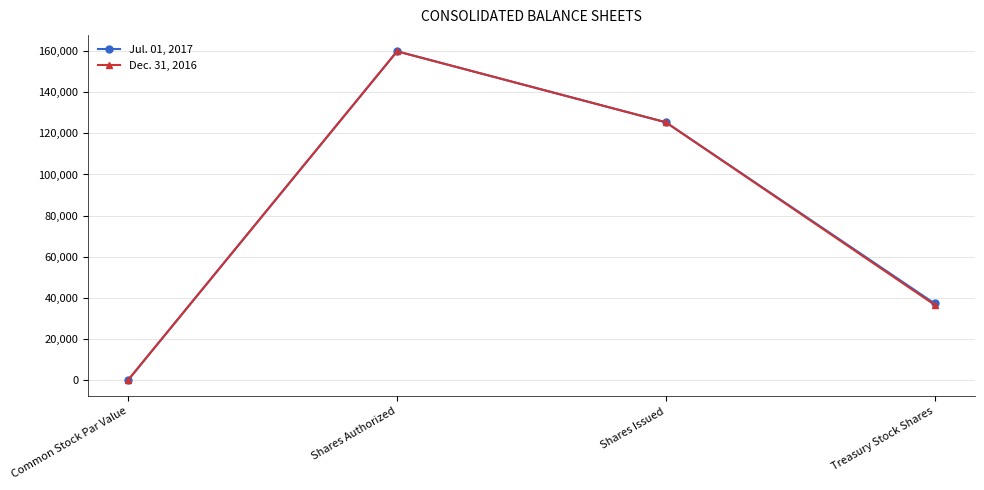

What is the difference between the Dec. 31, 2016 values at Shares Authorized and Treasury Stock Shares?

123489